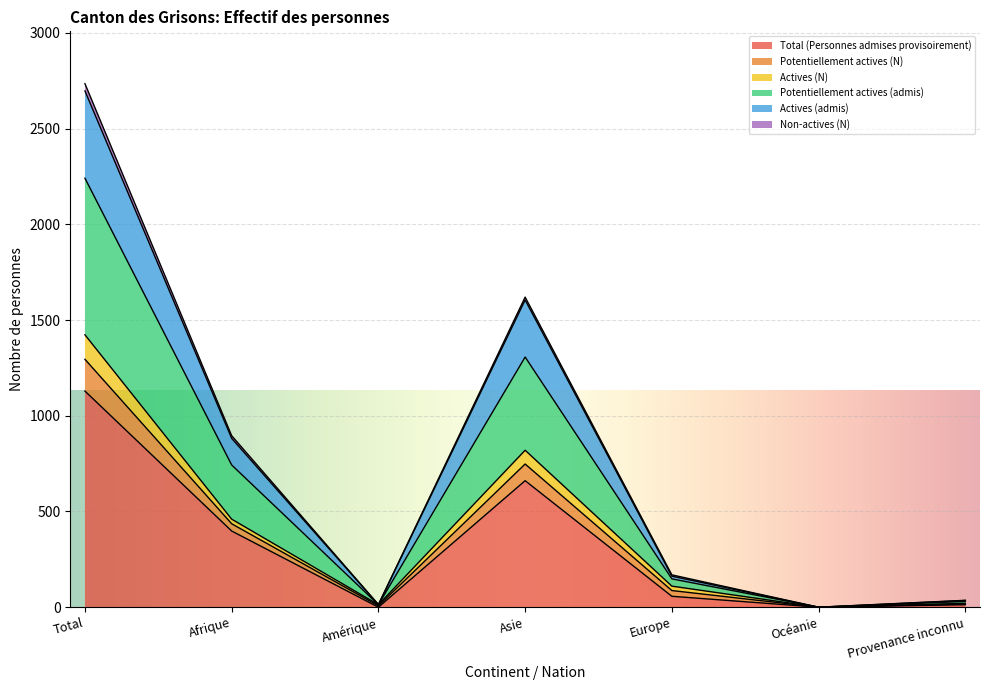

True or false: Potentiellement actives (N) has more than 0 points higher than both neighbors.

True